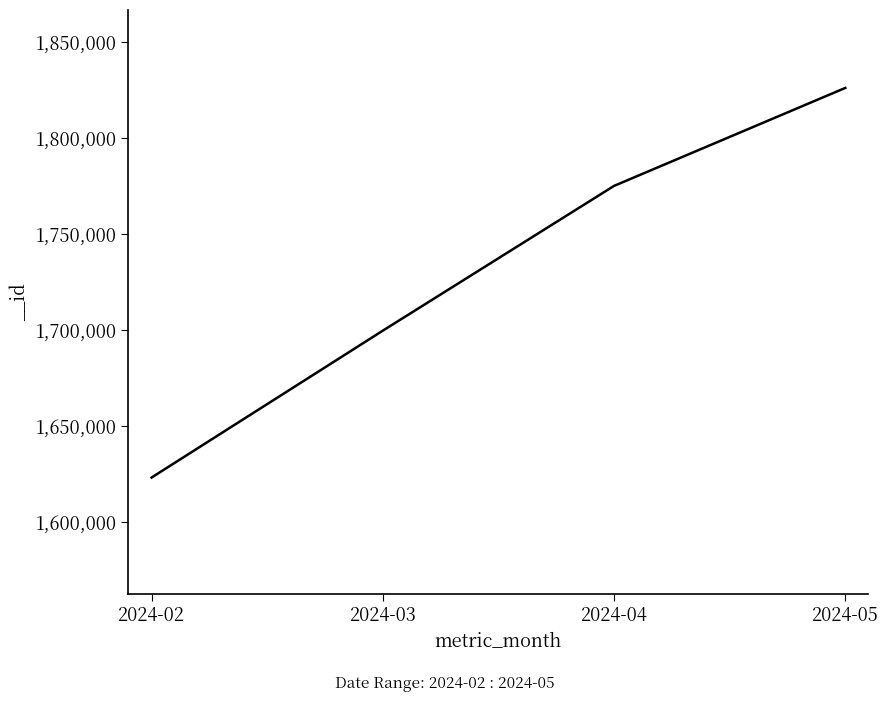

Reading right to left, extract all data points from this chart.

1826255	1775195	1699736	1623173